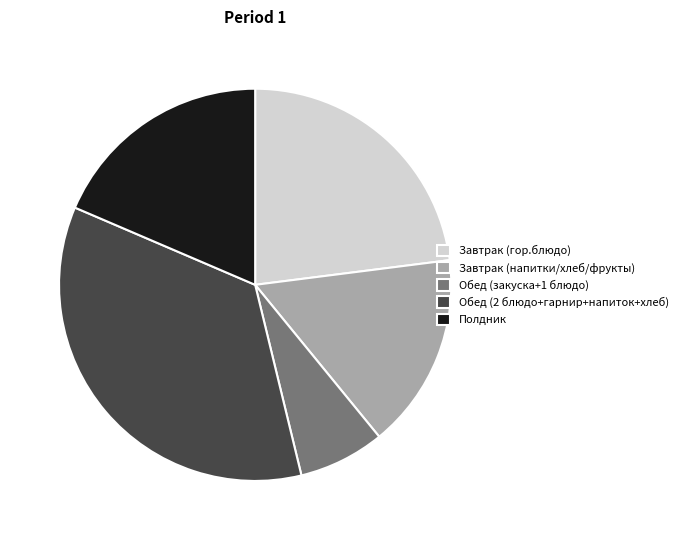

Which slice is the largest?

Обед (2 блюдо+гарнир+напиток+хлеб)